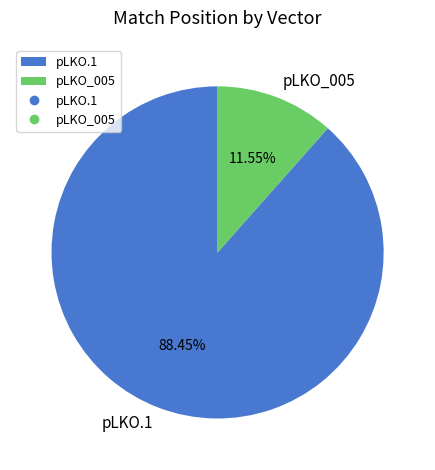

What is the largest slice in the pie chart?

pLKO.1